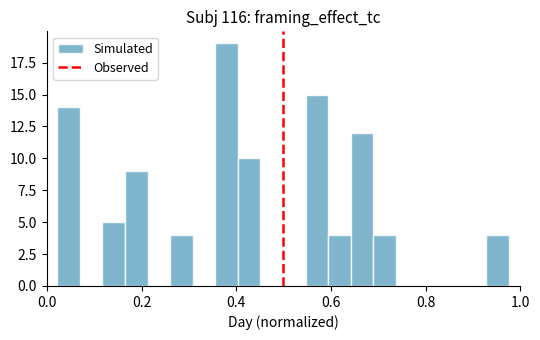

Around what value on the x-axis is the tallest bar? Give the approximate position of its centre, as read against the axis.

0.38